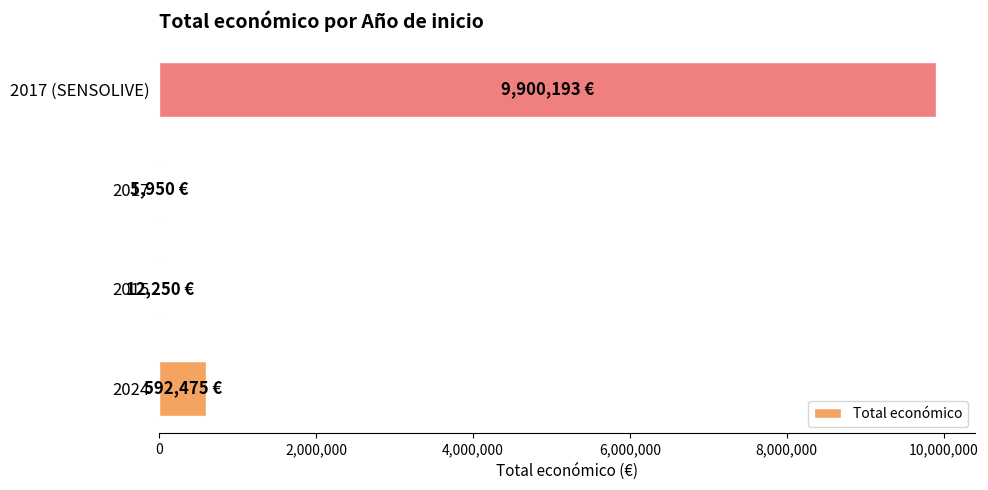

What is the sum of all values?

10510868